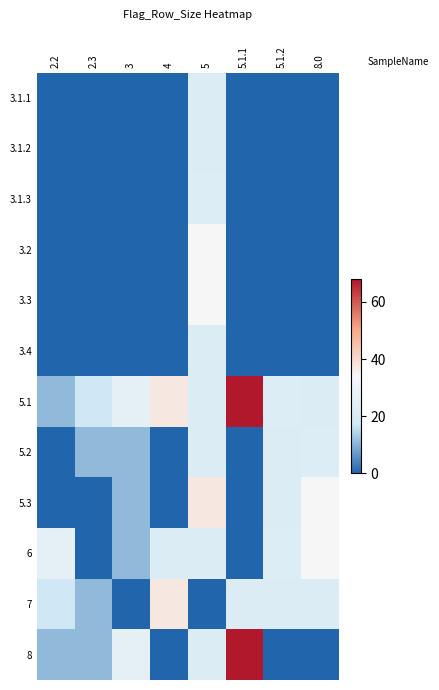

What is the total value across all series at 5?

282